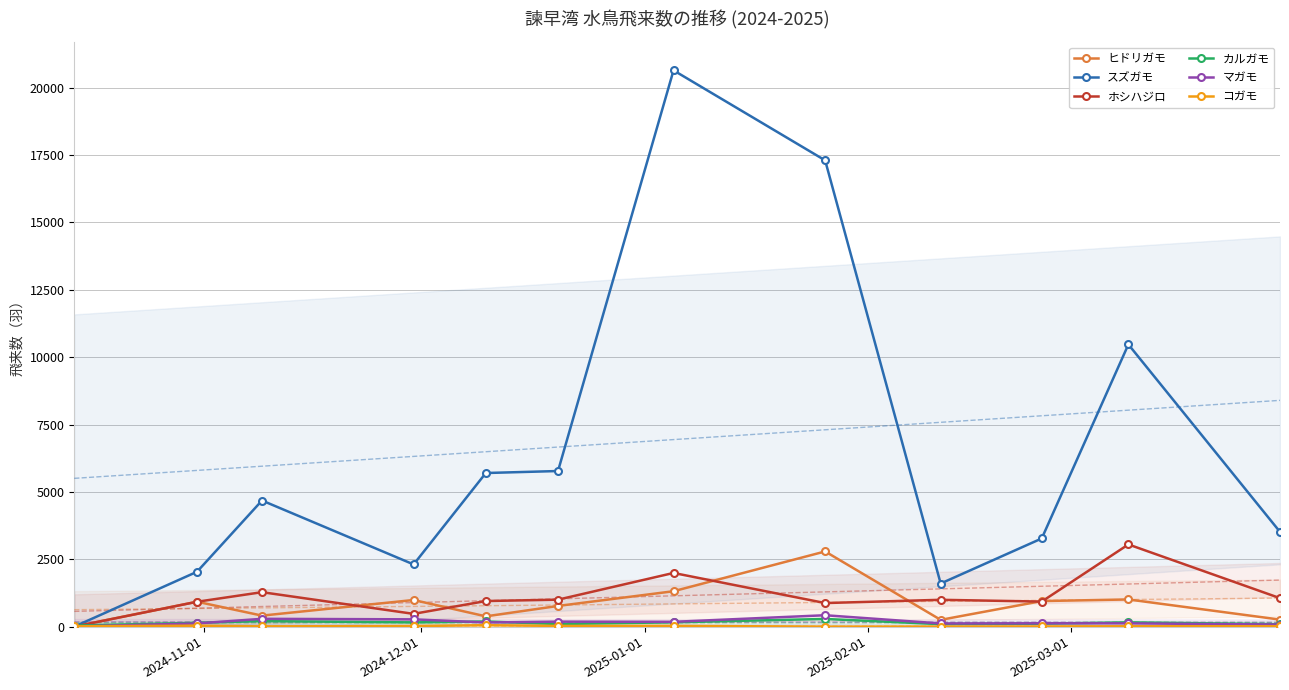

True or false: カルガモ has more than 1 points higher than both neighbors.

True